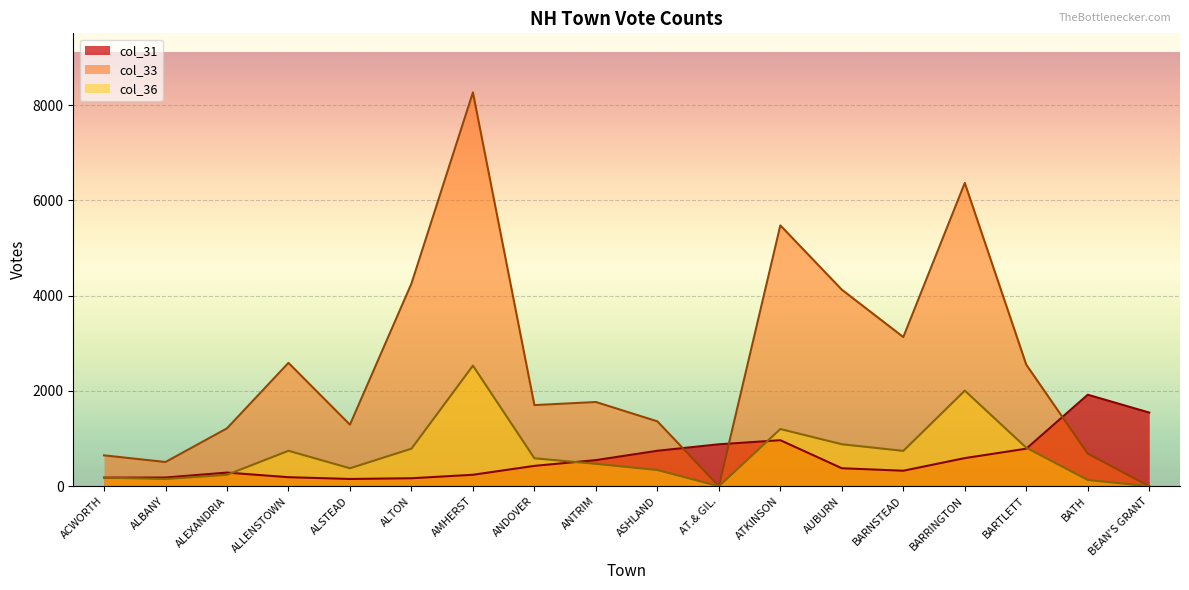

Between BATH and BARRINGTON, which is larger?

BATH